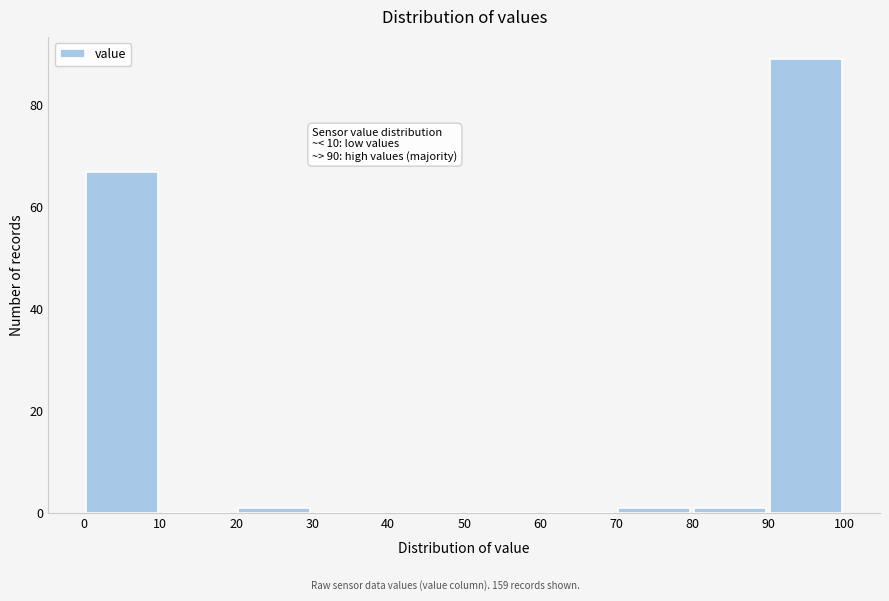

Which range on the x-axis has the tallest bar?

90 to 100